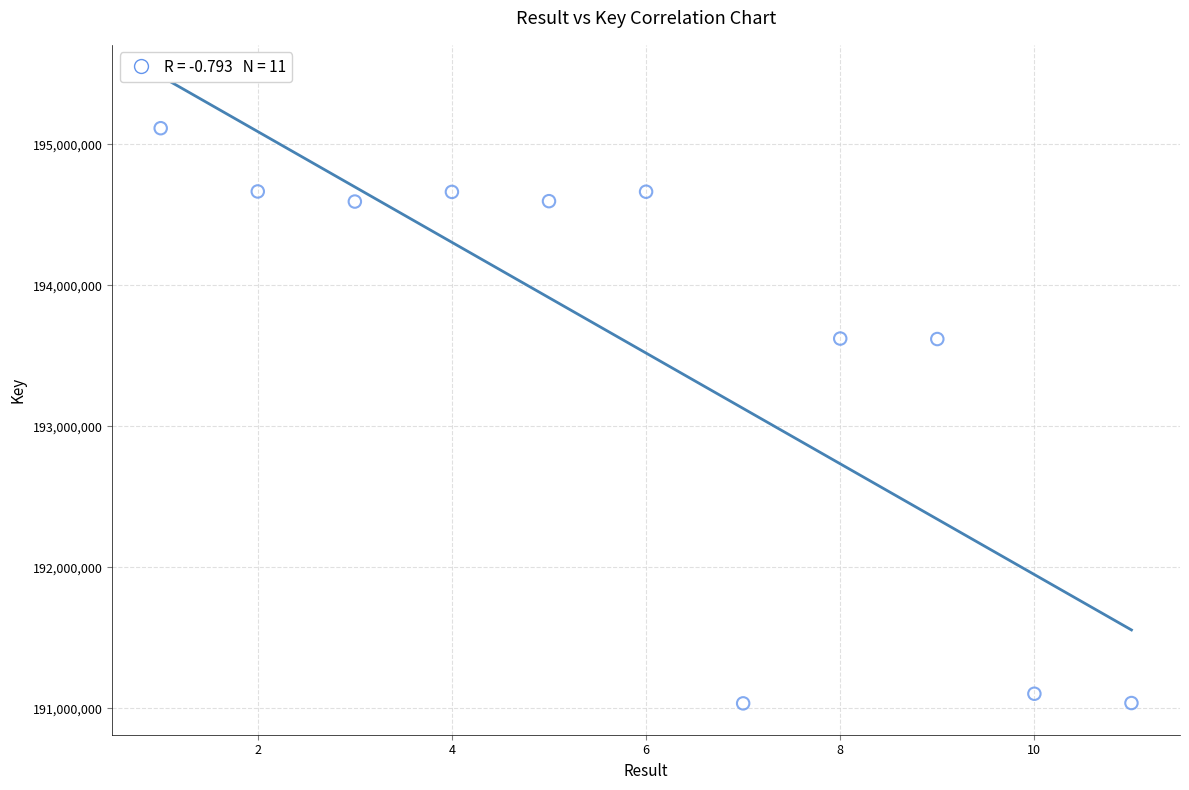

What is the average X value?

6